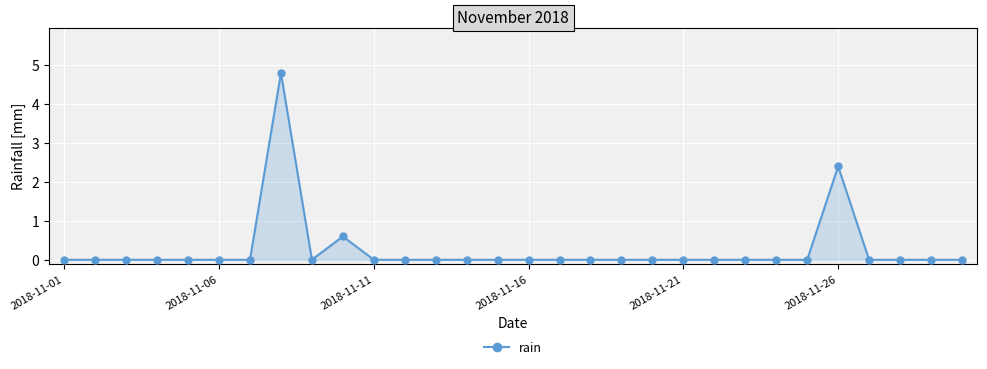

What is the maximum value shown in the chart?

4.8